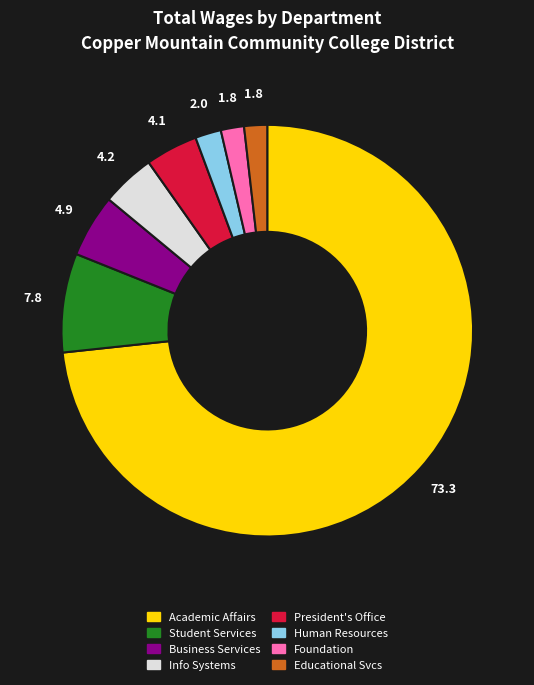

How many slices are in this pie chart?

8